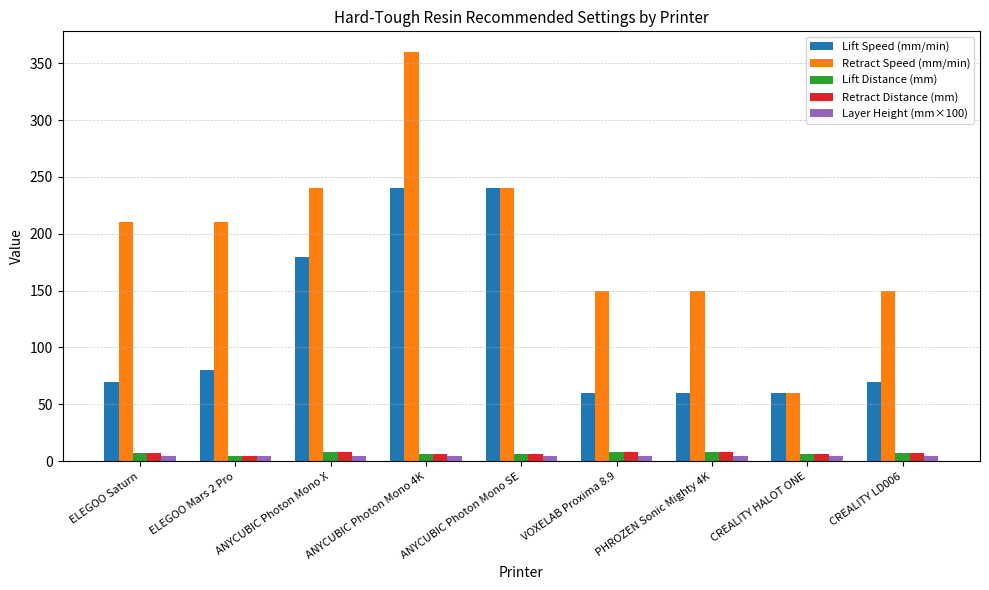

How many distinct data groups are displayed?

5